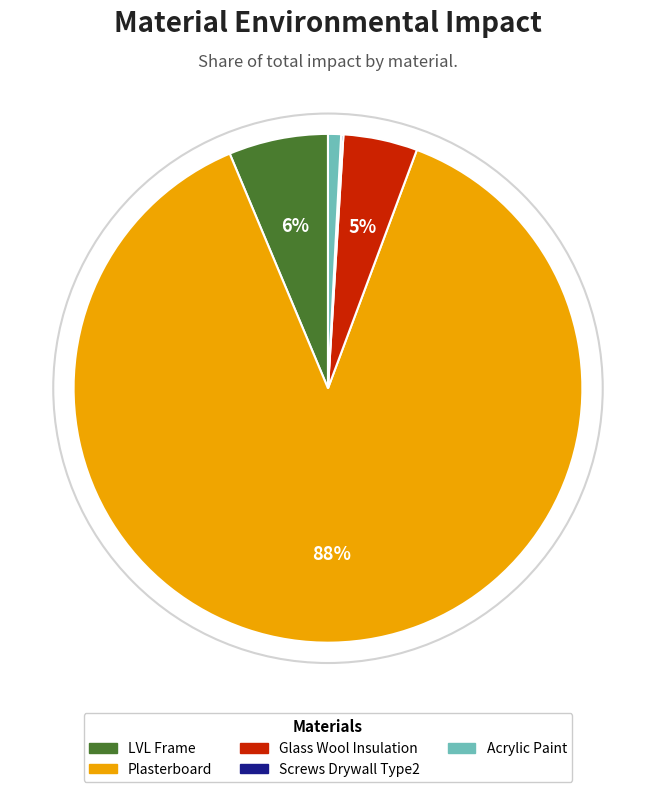

Is there any slice that represents more than half of the pie?

Yes